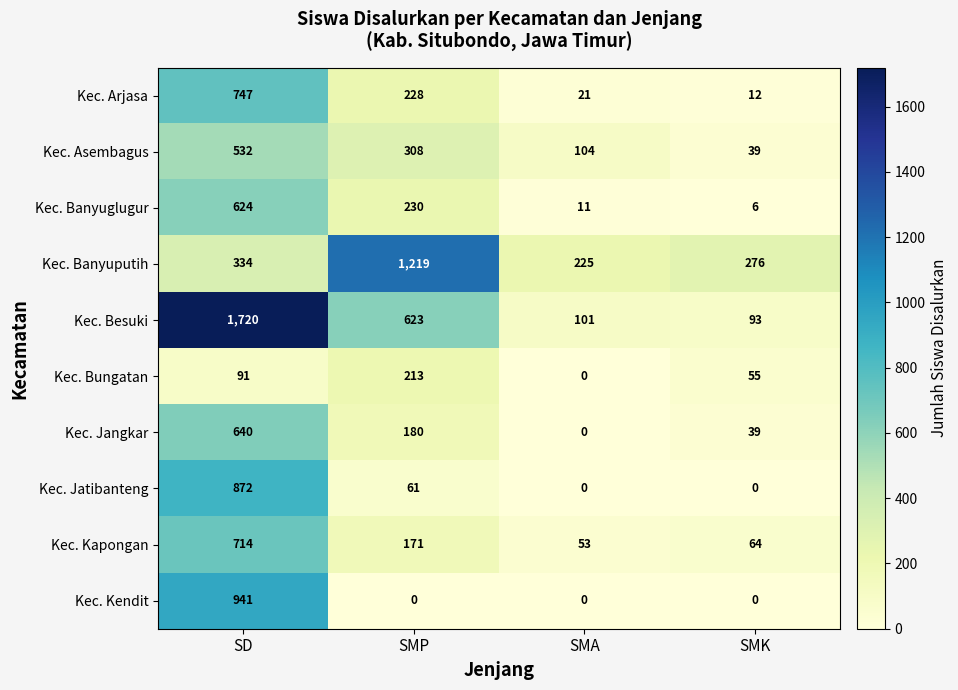

What is the total value across all series at SMK?

584